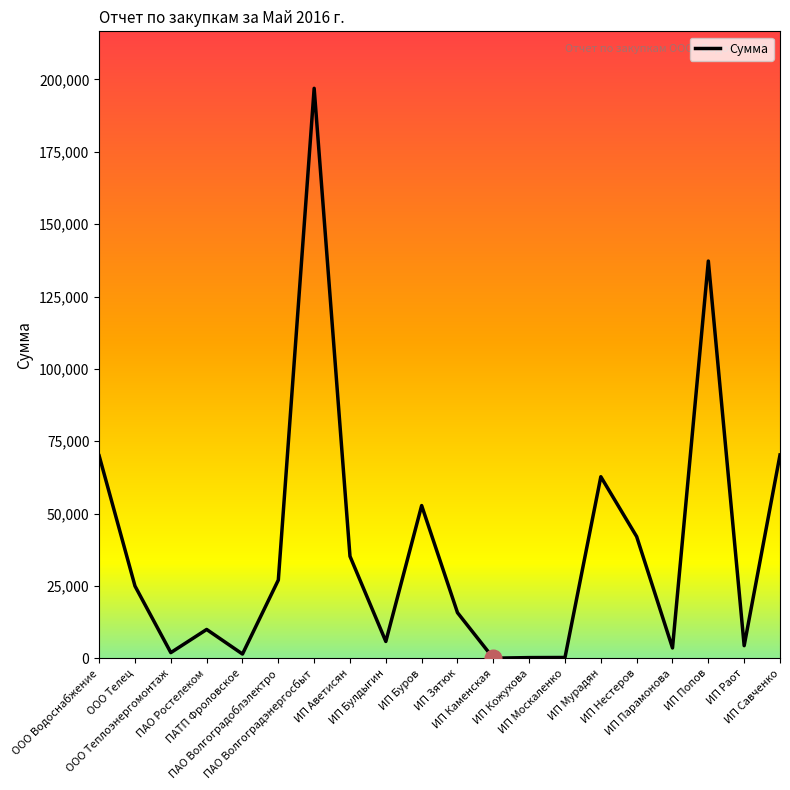

Is it true that the value at ИП Попов is 137255.0?

True